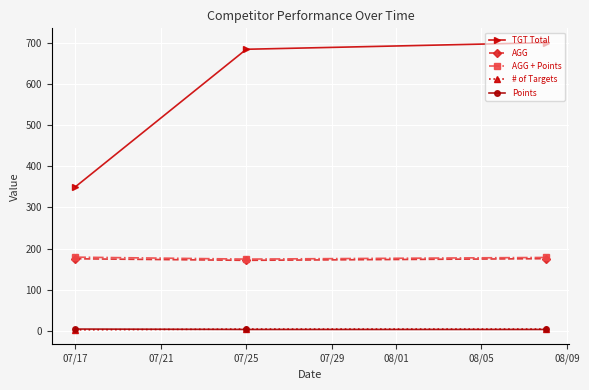

Which series has the widest spread of values?

TGT Total